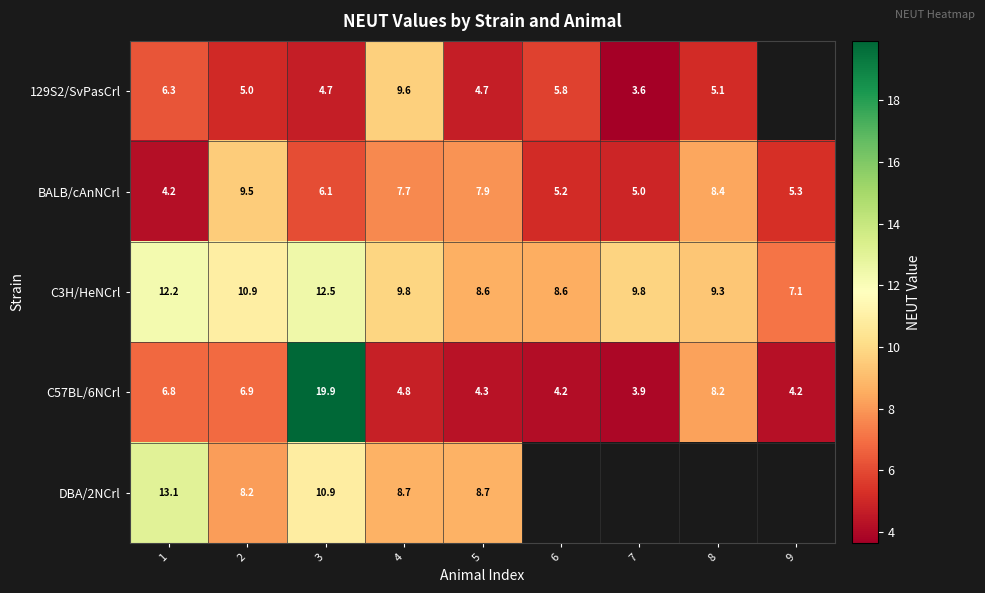

Where is BALB/cAnNCrl nearest to the value 6?

3